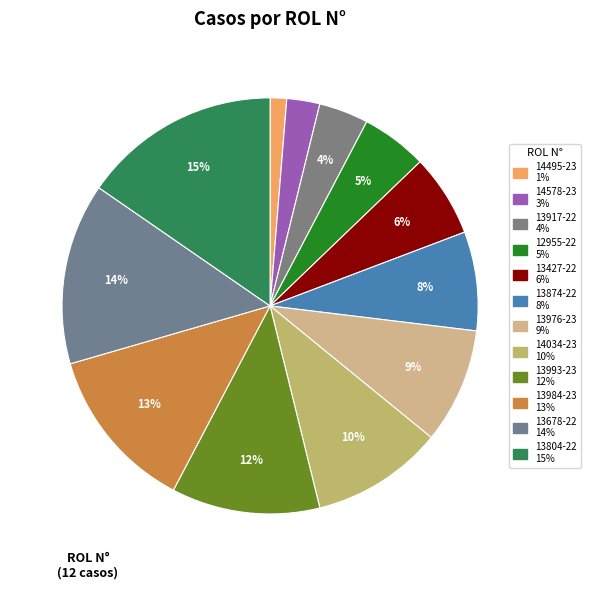

How many slices are in this pie chart?

12